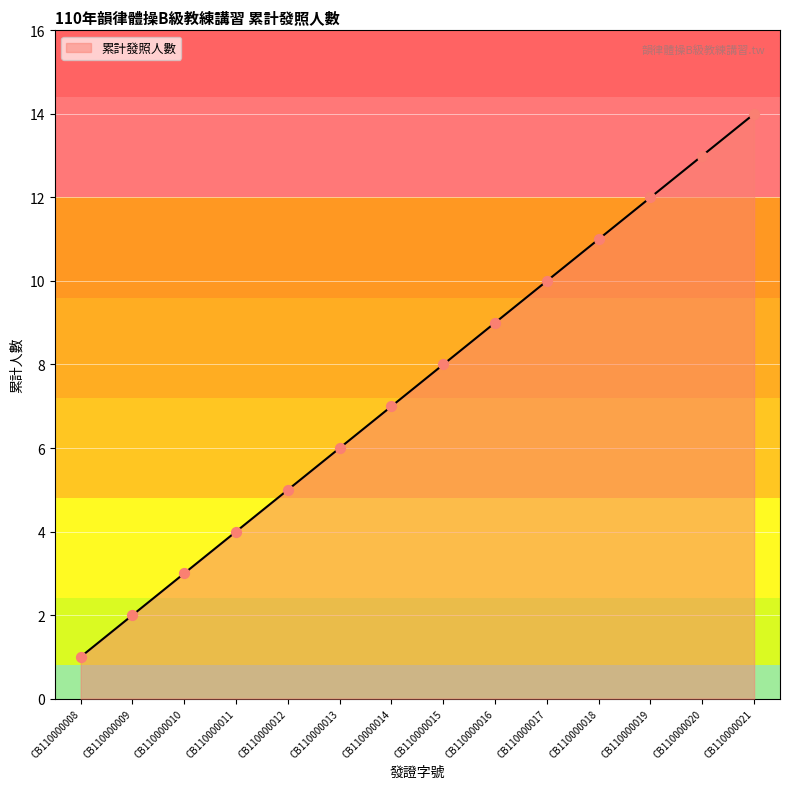

Which has a higher value, CB110000015 or CB110000013?

CB110000015